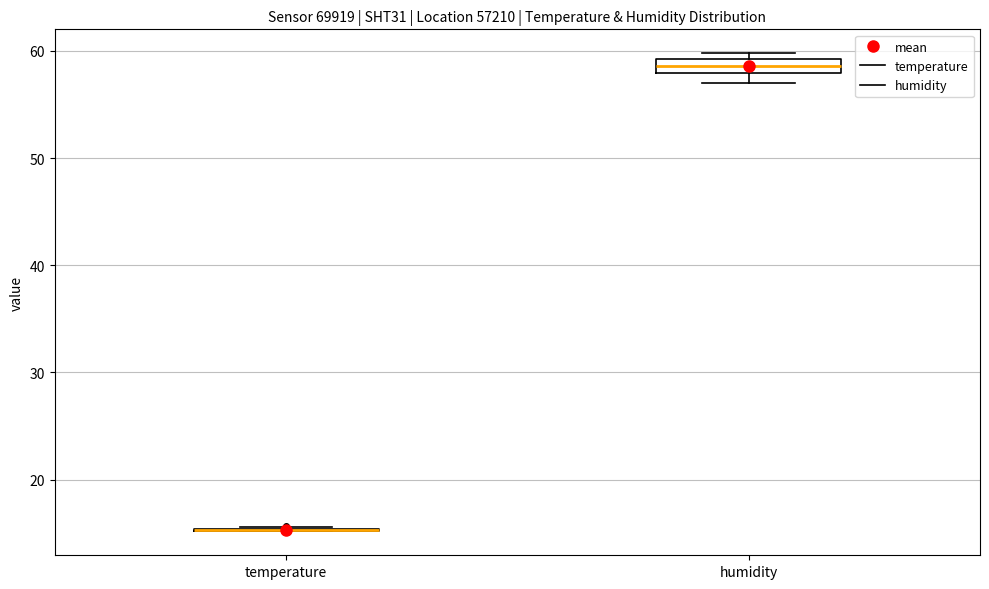

Comparing the boxes themselves (not the whiskers), which one is the tallest?

humidity